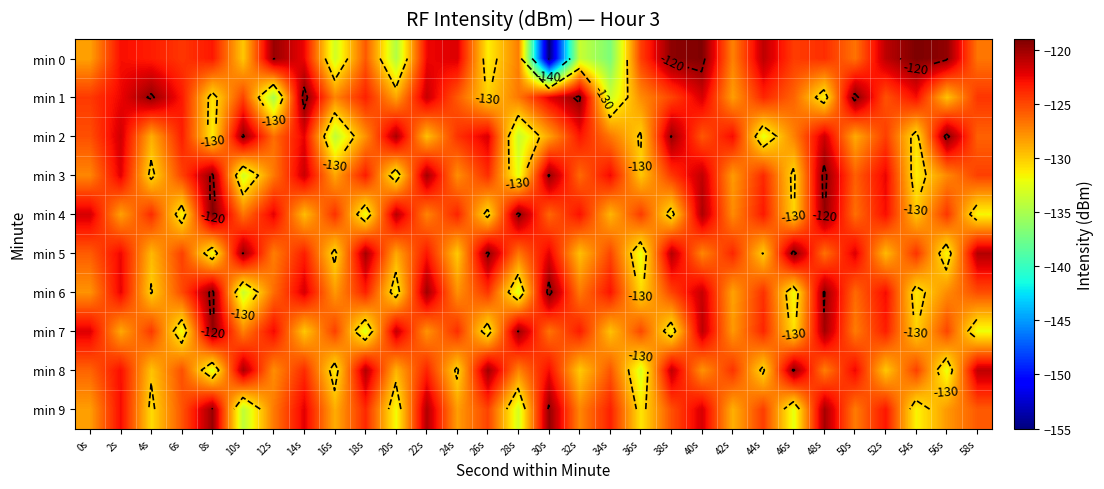

Which category has the lowest value in the min 4 series?

18s